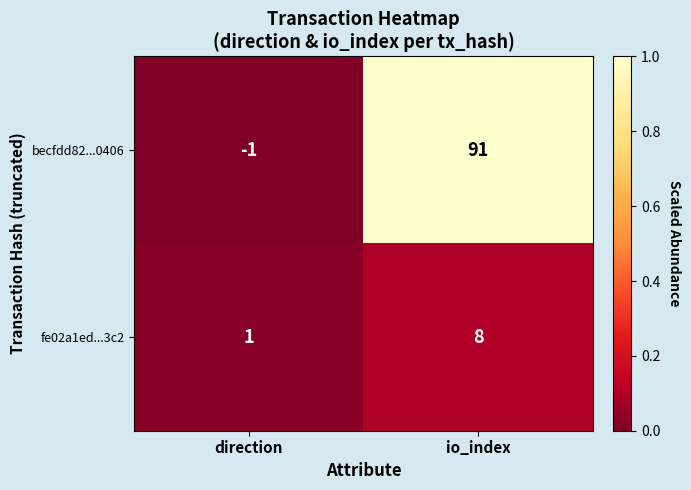

What is the difference between the fe02a1ed...3c2 values at direction and io_index?

7